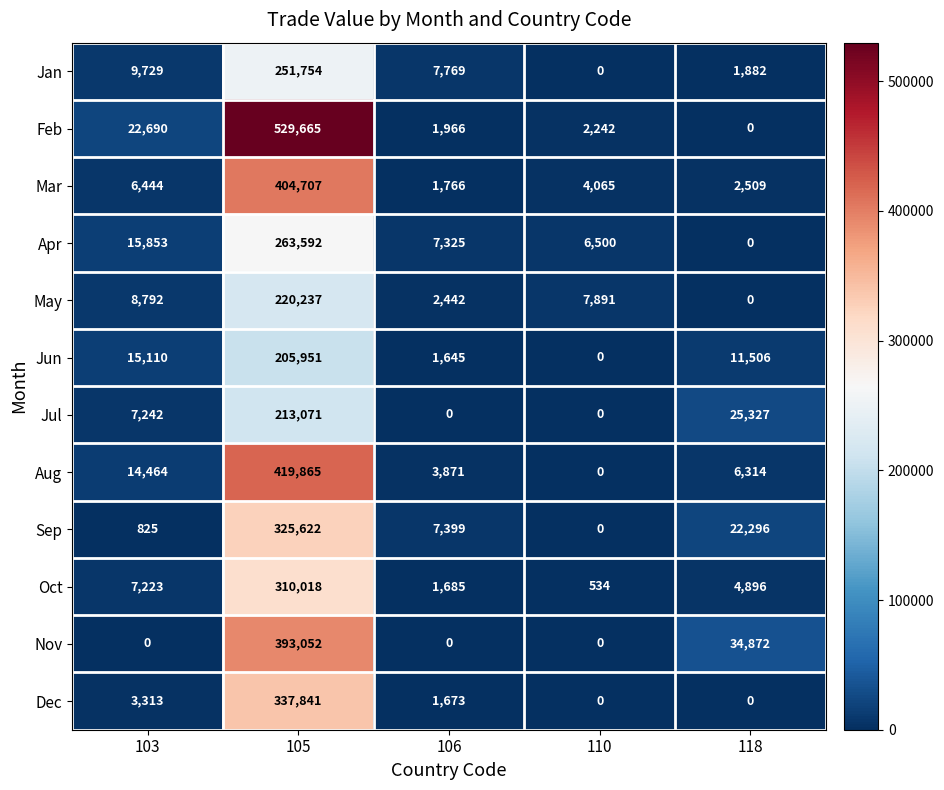

What is the greatest value displayed?

529665